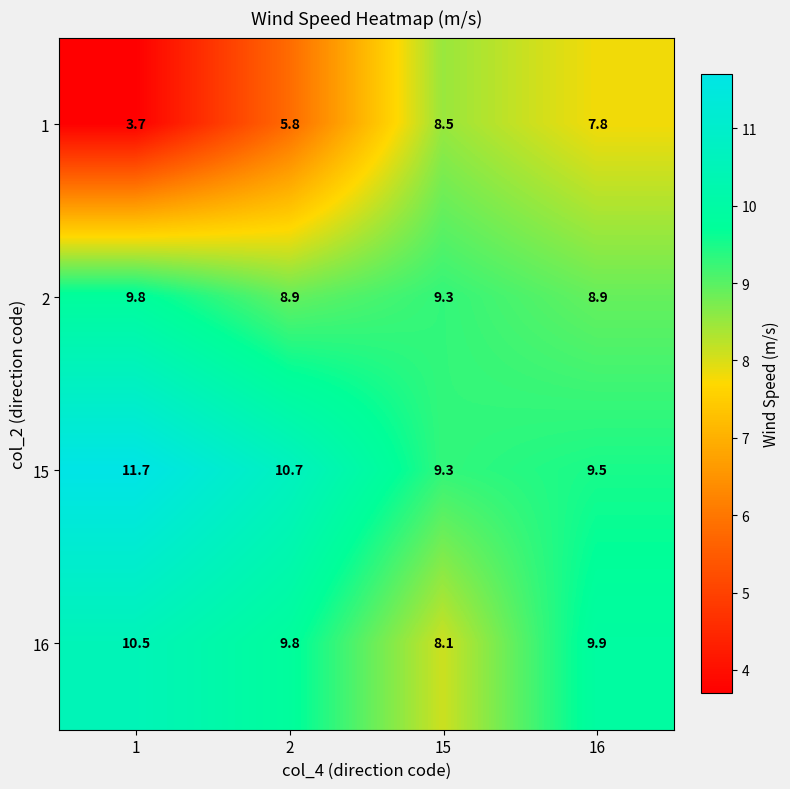

Reading left to right, extract all data points from this chart.

1: 3.7	5.8	8.5	7.8
2: 9.8	8.9	9.3	8.9
15: 11.7	10.7	9.3	9.5
16: 10.5	9.8	8.1	9.9